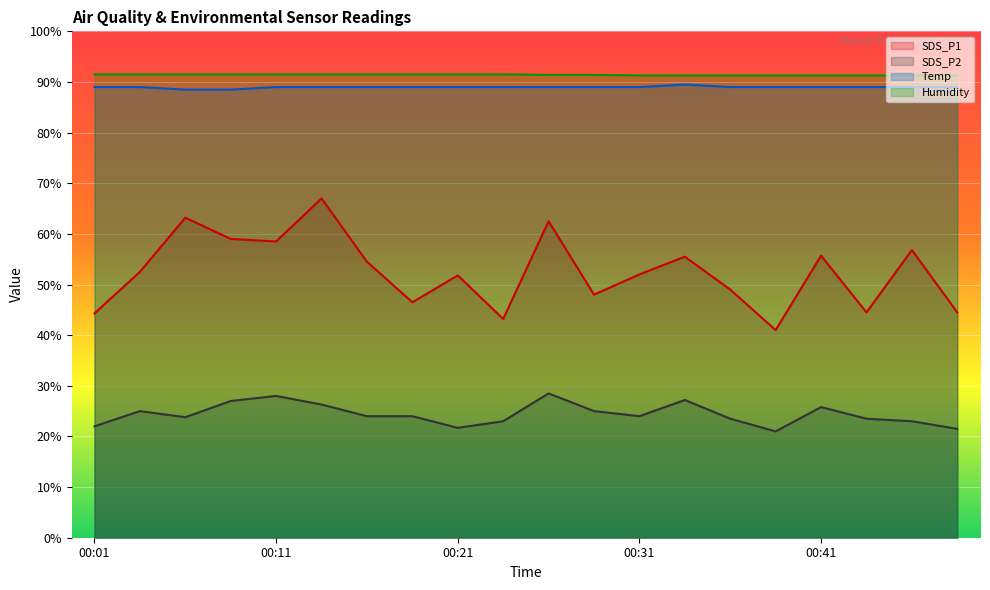

Which series has the widest spread of values?

SDS_P1